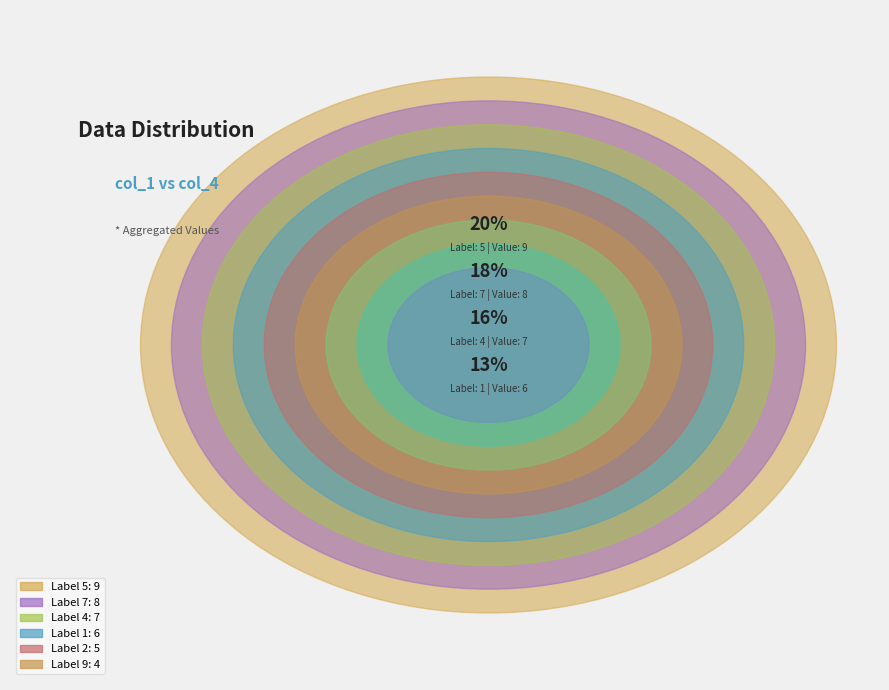

Which has a higher value, 1 or 5?

5